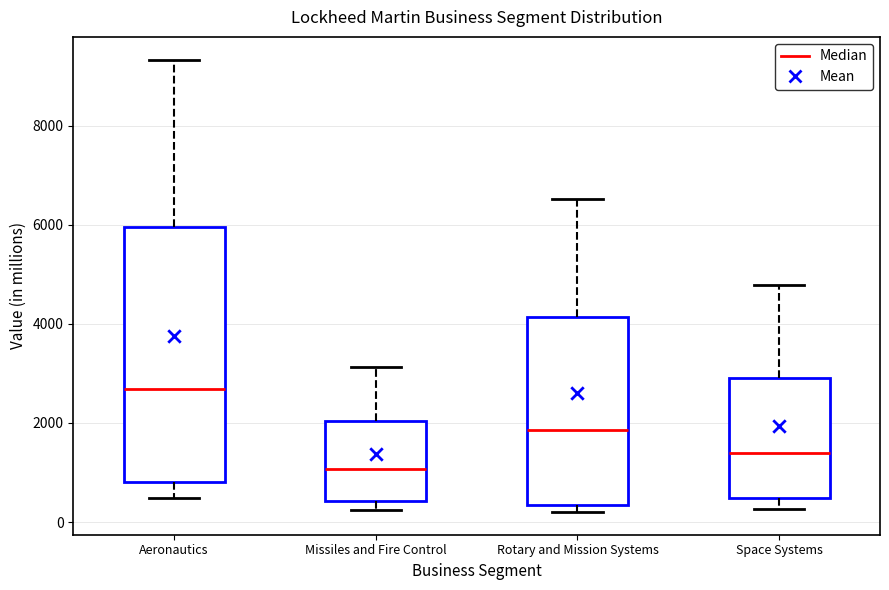

Which box is the tallest, from its lower edge to its upper edge?

Aeronautics